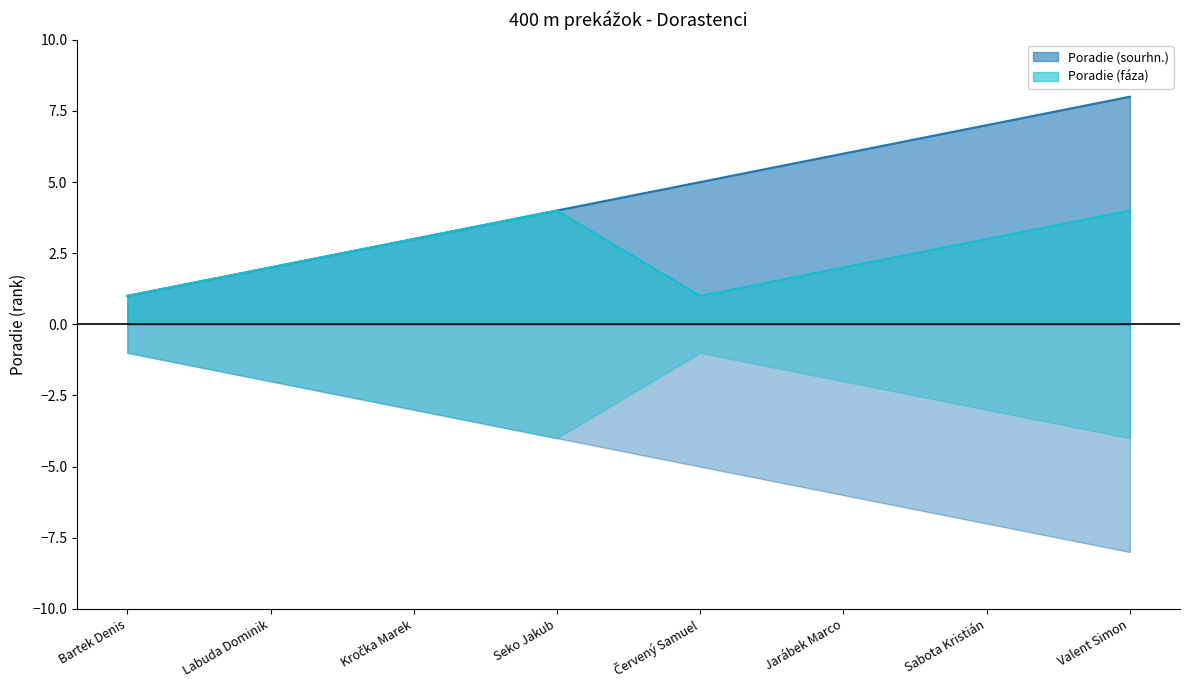

True or false: Poradie (sourhn.) and Poradie (fáza) cross at least once.

False